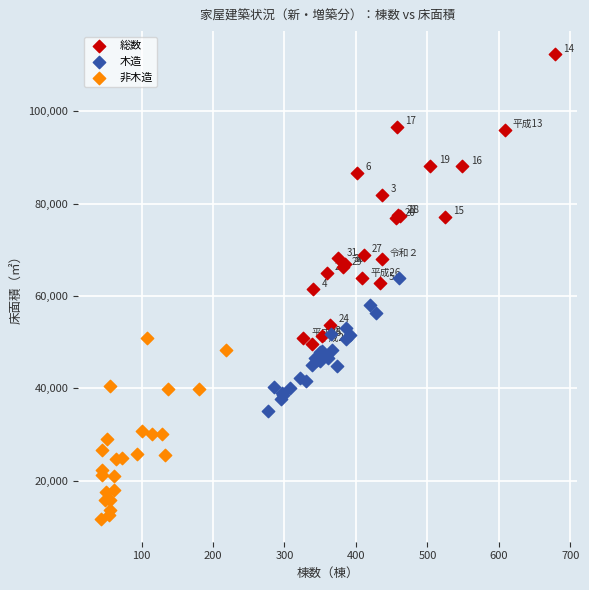

Which series contains the lowest Y value?

非木造